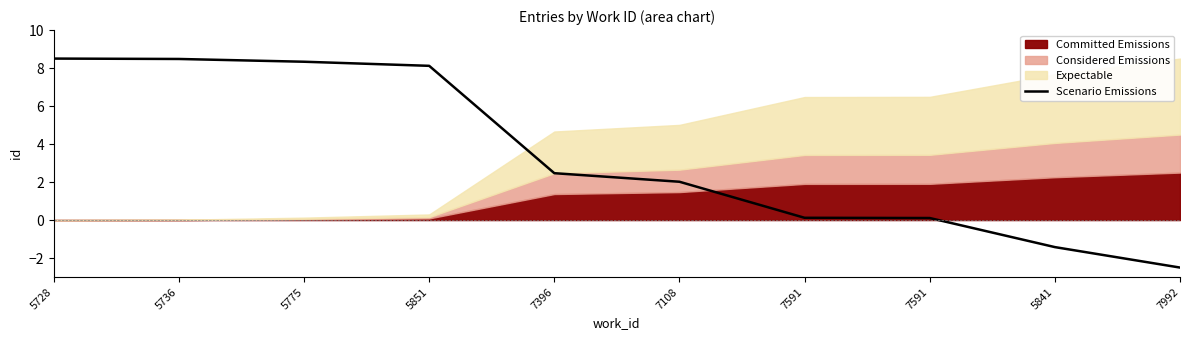

At which category does the chart reach its peak across all series?

5728